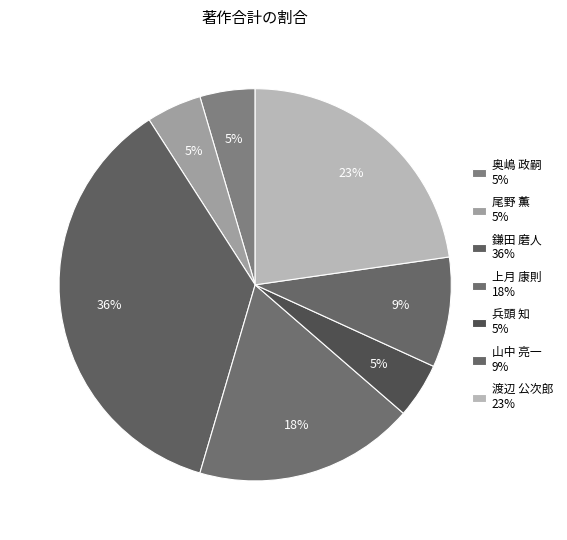

How many slices are in this pie chart?

7